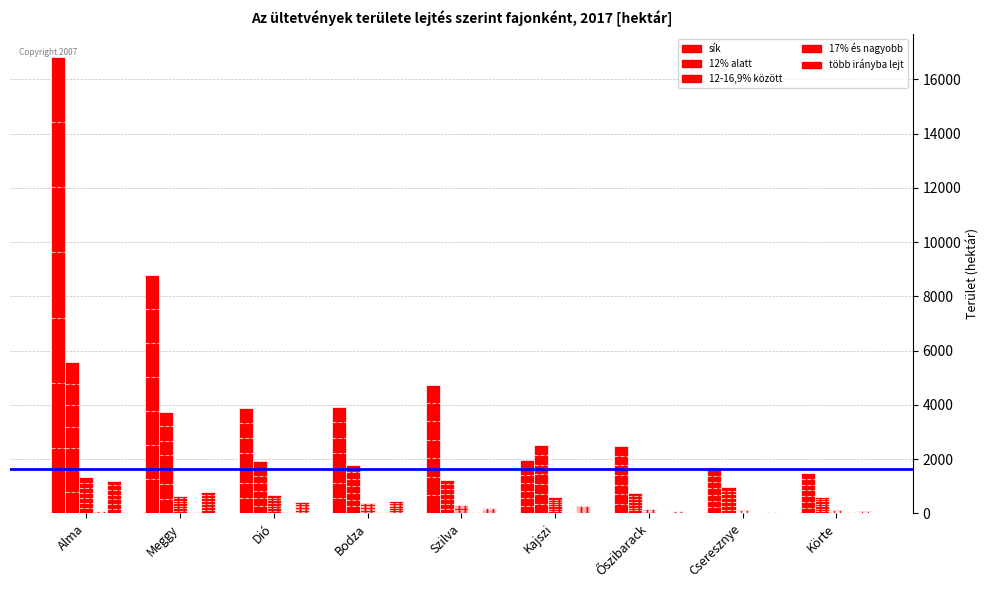

The sík series shows 2882.6 at Meggy. True or false?

False